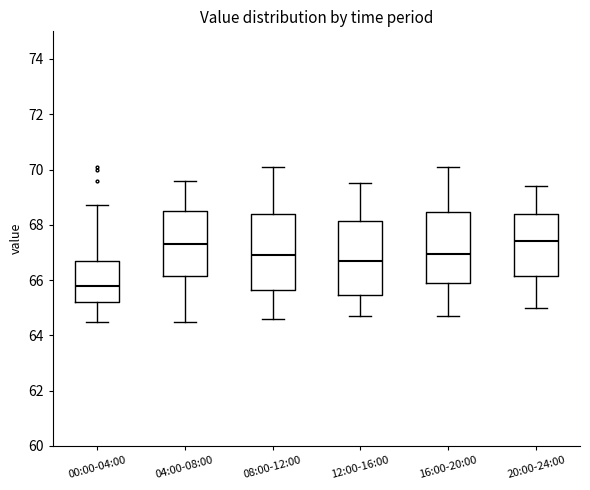

Where does the lower whisker of the box for 04:00-08:00 end on the y-axis? The values are not printed on the chart, so give them approximately, as read against the axis.

64.6